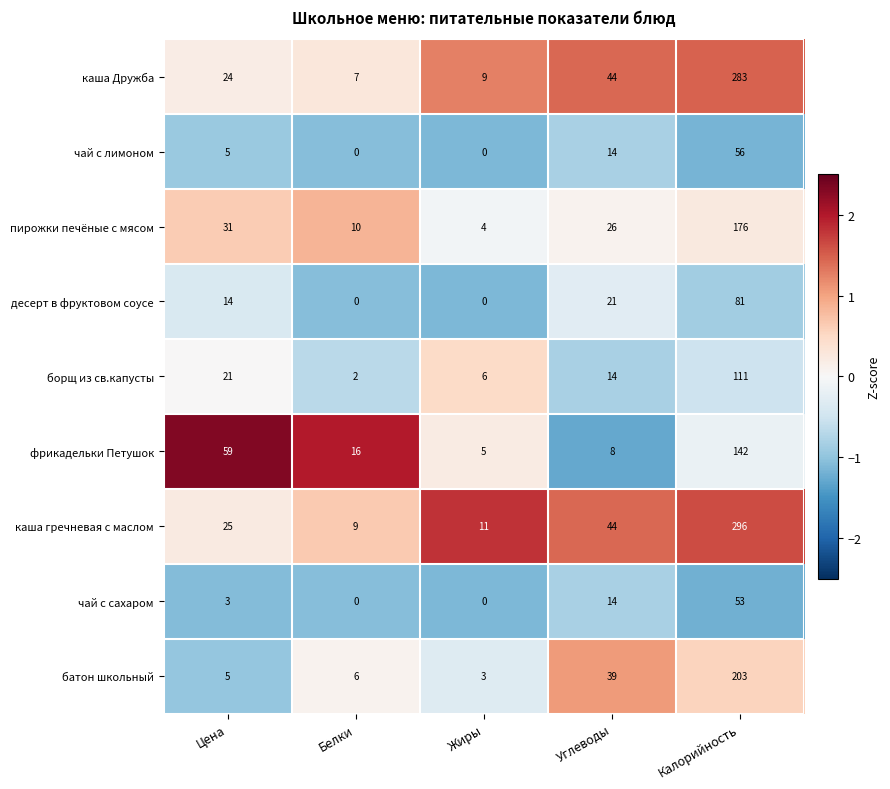

Count the number of categories in the chart.

5